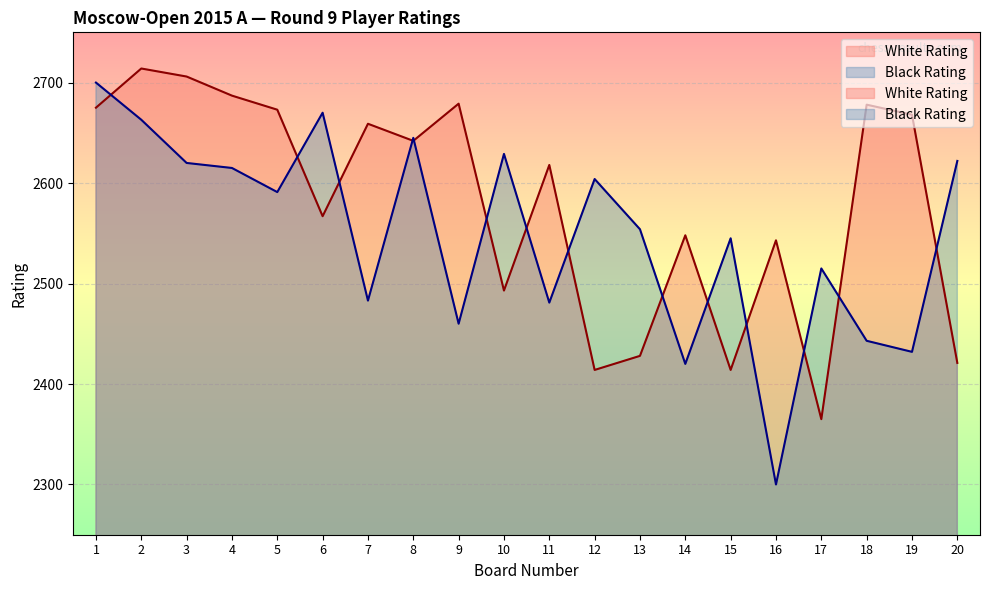

Reading right to left, extract all data points from this chart.

White Rating: 20=2421	19=2668	18=2678	17=2365	16=2543	15=2414	14=2548	13=2428	12=2414	11=2618	10=2493	9=2679	8=2642	7=2659	6=2567	5=2673	4=2687	3=2706	2=2714	1=2675
Black Rating: 20=2622	19=2432	18=2443	17=2515	16=2300	15=2545	14=2420	13=2554	12=2604	11=2481	10=2629	9=2460	8=2645	7=2483	6=2670	5=2591	4=2615	3=2620	2=2663	1=2700